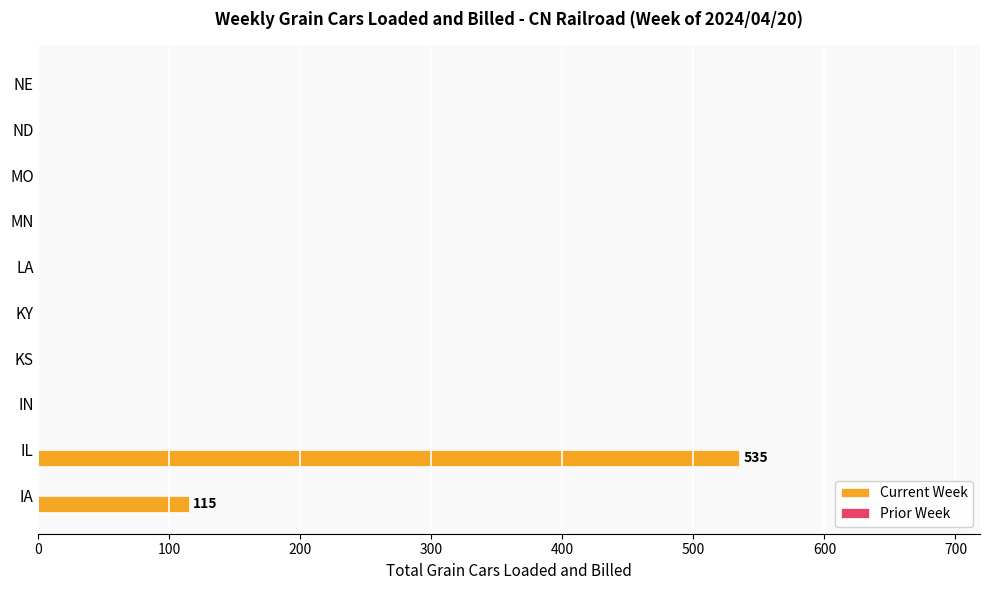

Reading top to bottom, extract all data points from this chart.

NE=0	ND=0	MO=0	MN=0	LA=0	KY=0	KS=0	IN=0	IL=535	IA=115